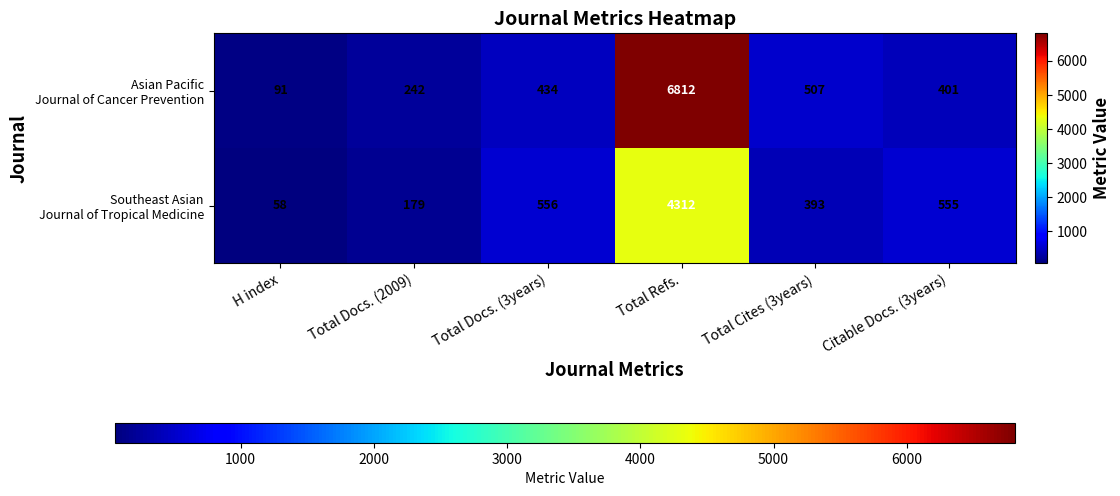

Which label corresponds to the largest value in the chart?

Total Refs.